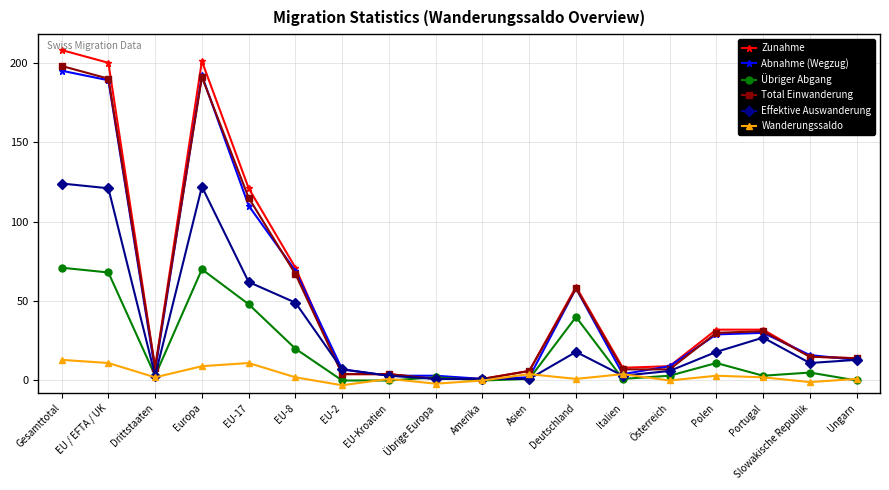

What is the label of the 5th point from the right?

Österreich